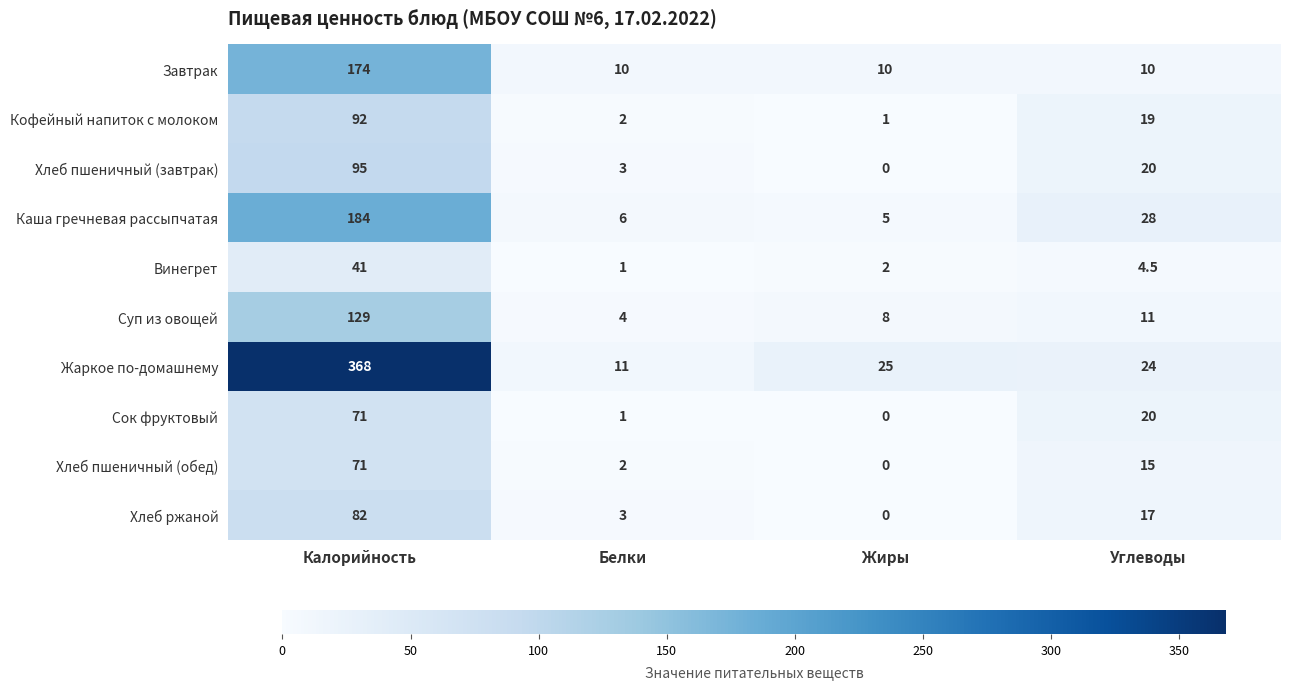

The Каша гречневая рассыпчатая series shows 1.1 at Жиры. True or false?

False